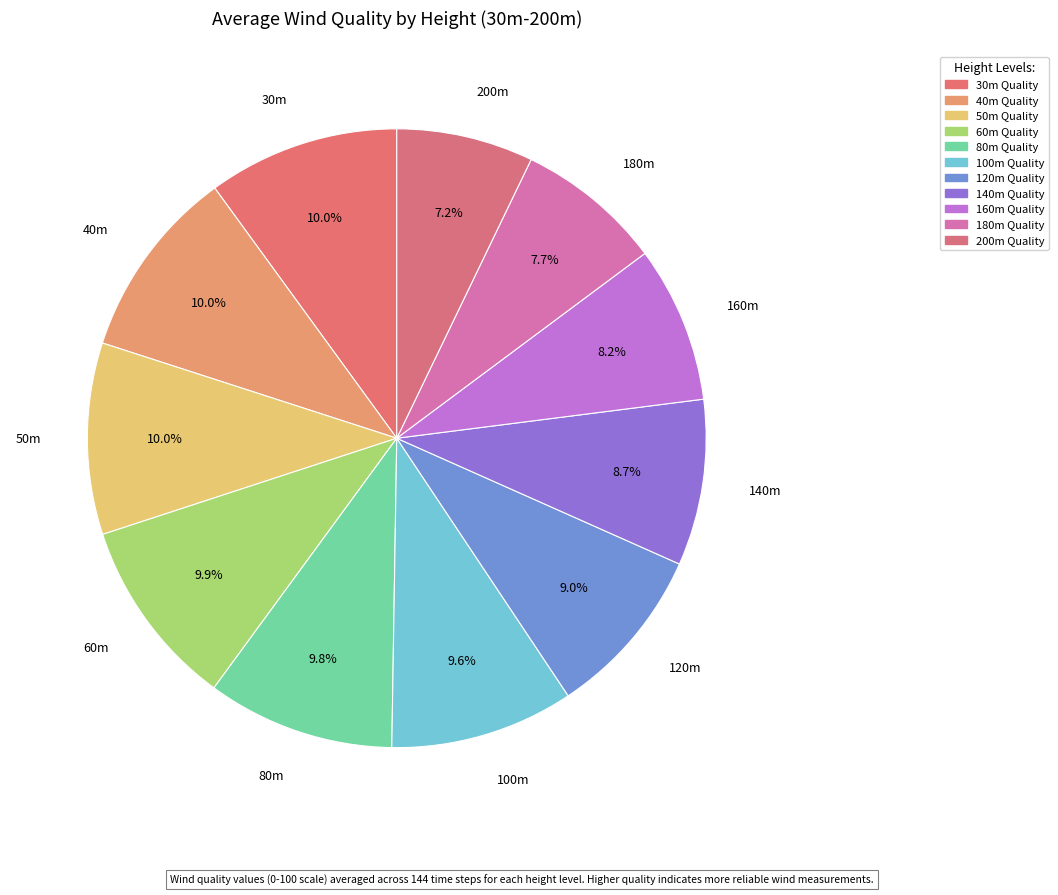

Is there any slice that represents more than half of the pie?

No